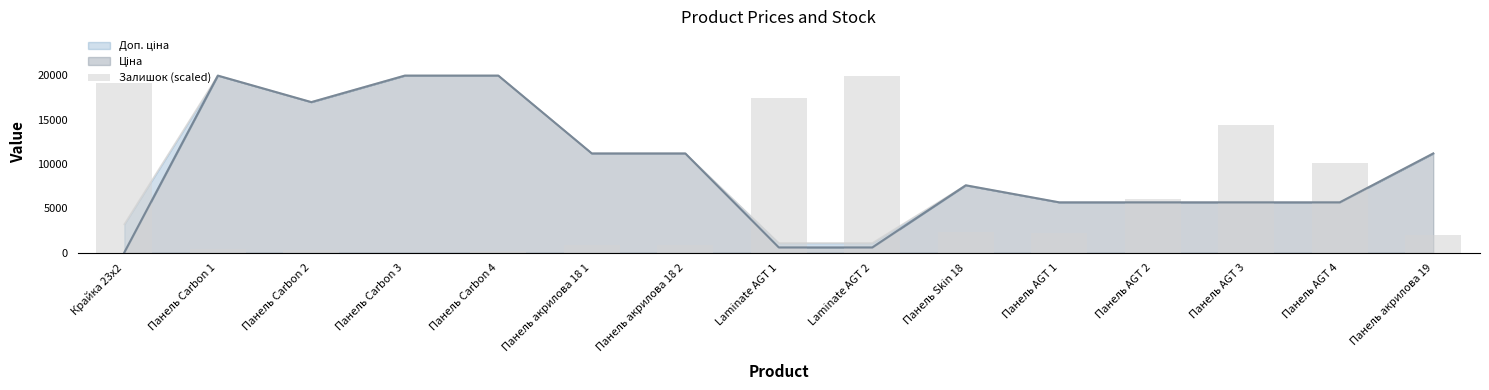

Is it true that the value at Панель Carbon 3 is -6766.5?

False